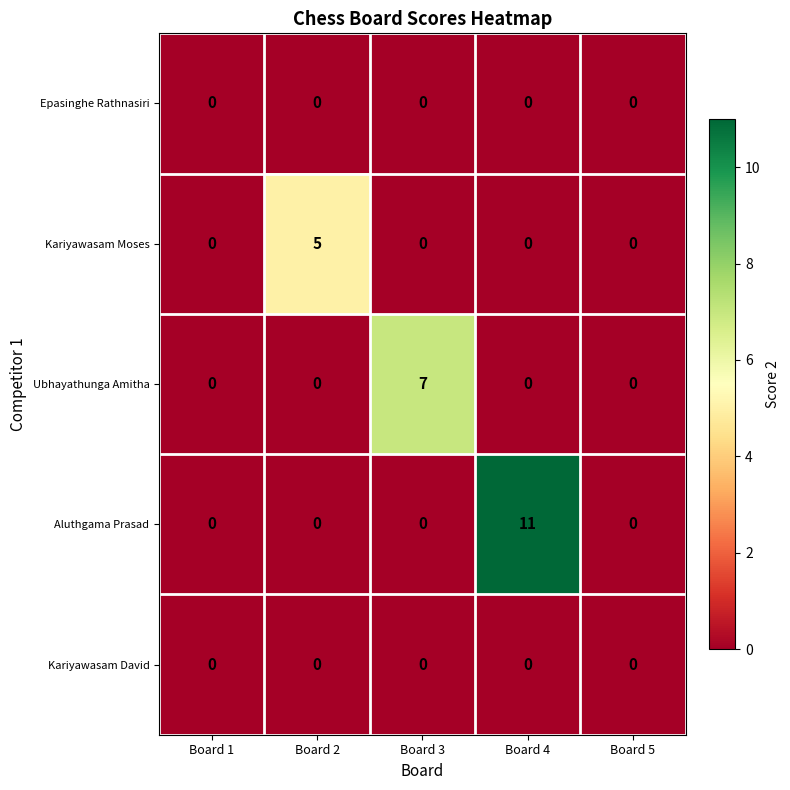

What is the maximum value shown in the chart?

11